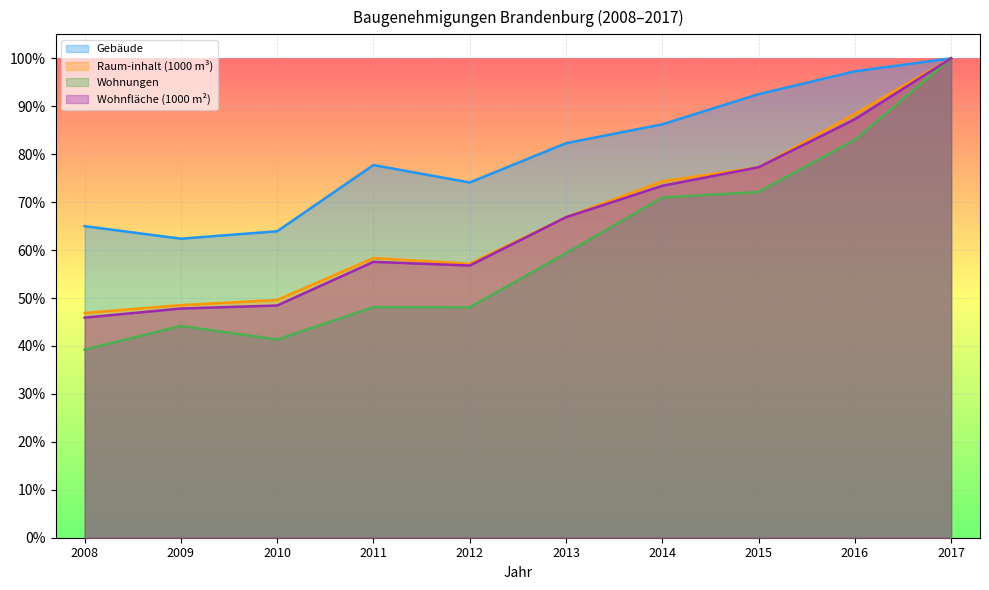

True or false: Gebäude and Wohnungen cross at least once.

False